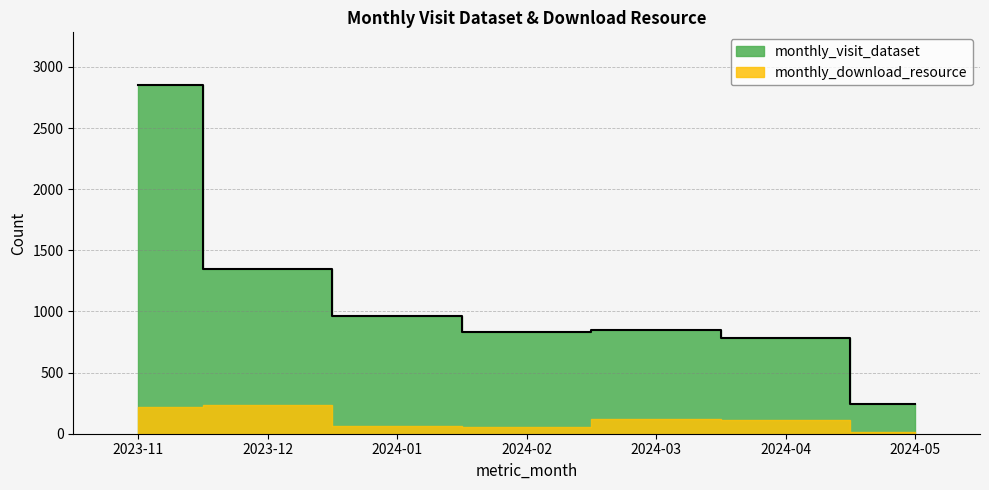

The value at 2024-04 is 781. True or false?

True